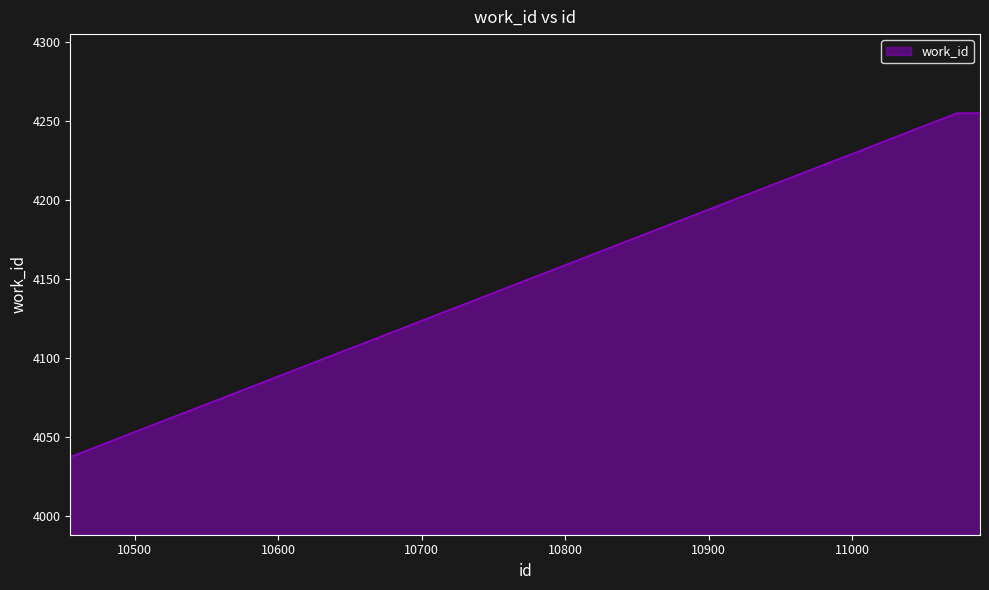

What is the difference between the maximum and minimum values?

217